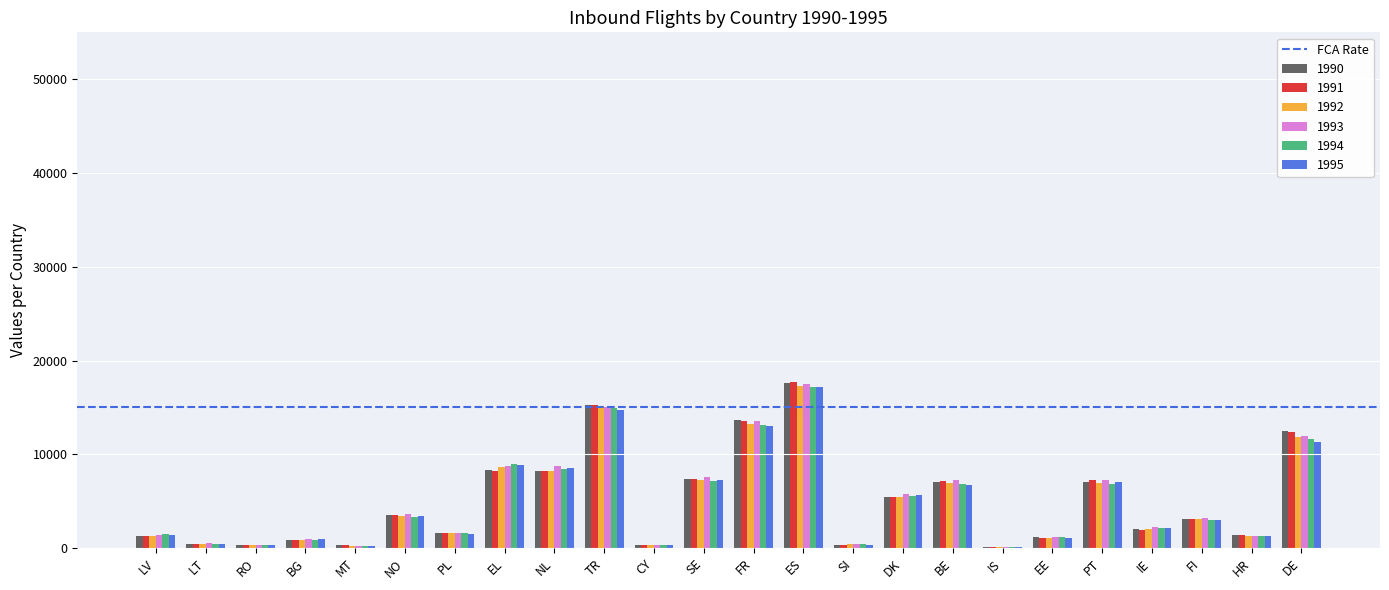

Are the bars grouped side by side (vs. stacked)?

Yes